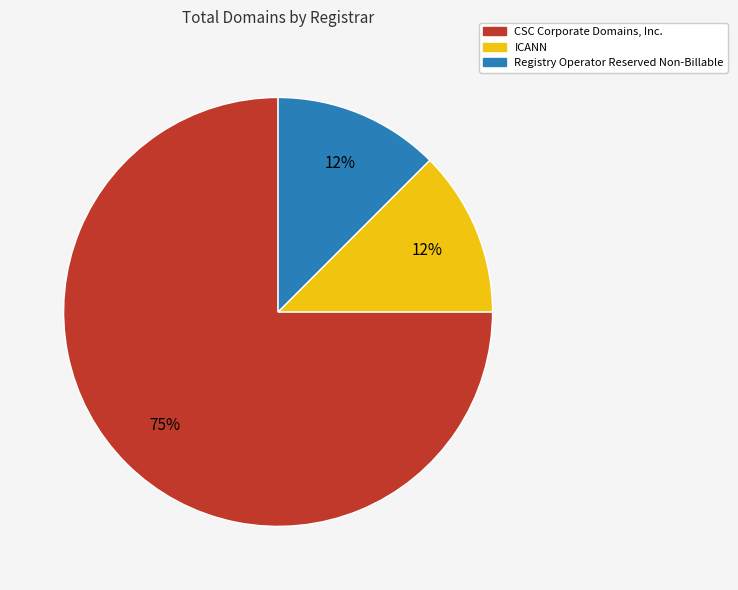

Which slice represents more than half of the pie?

CSC Corporate Domains, Inc.